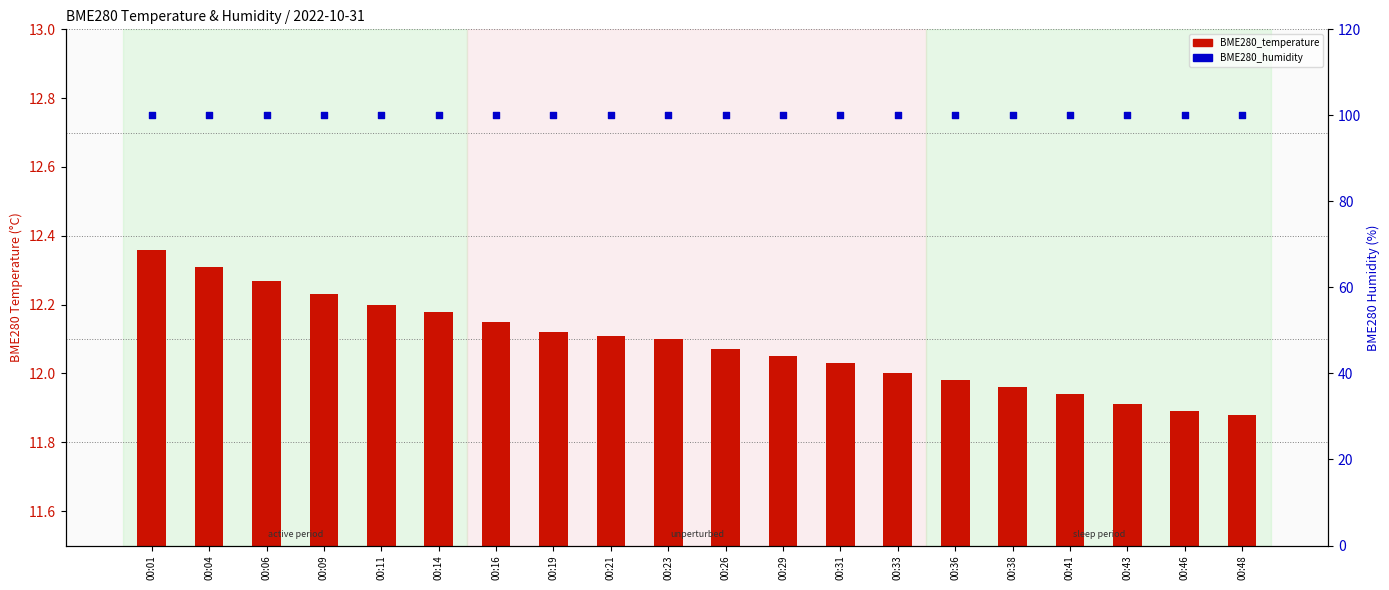

What is the total value across all series at 00:21?

112.1